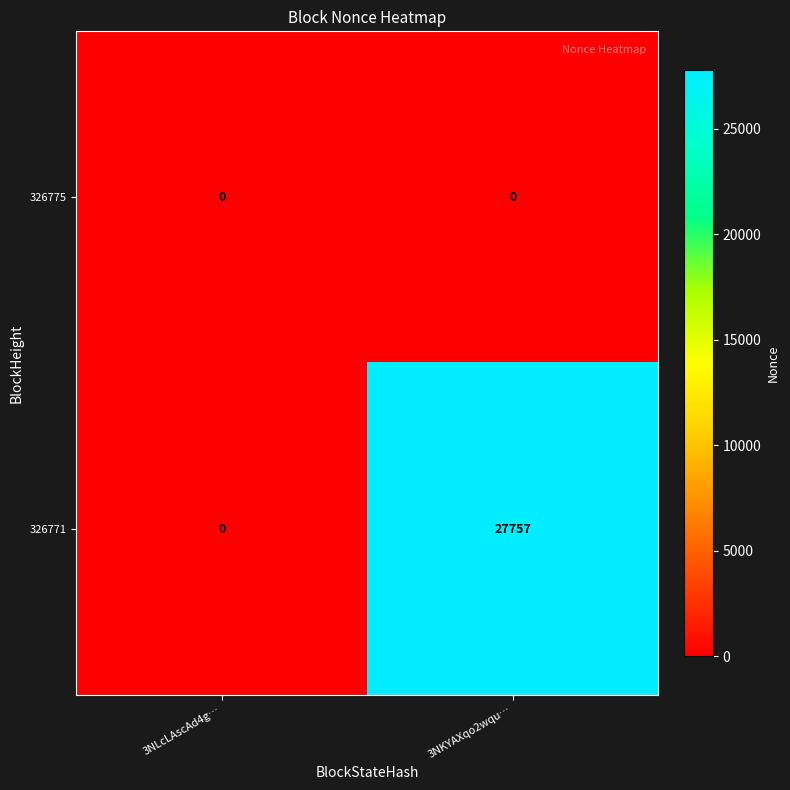

Reading right to left, extract all data points from this chart.

326775: 3NKYAXqo2wqu…=0	3NLcLAscAd4g…=0
326771: 3NKYAXqo2wqu…=27757	3NLcLAscAd4g…=0